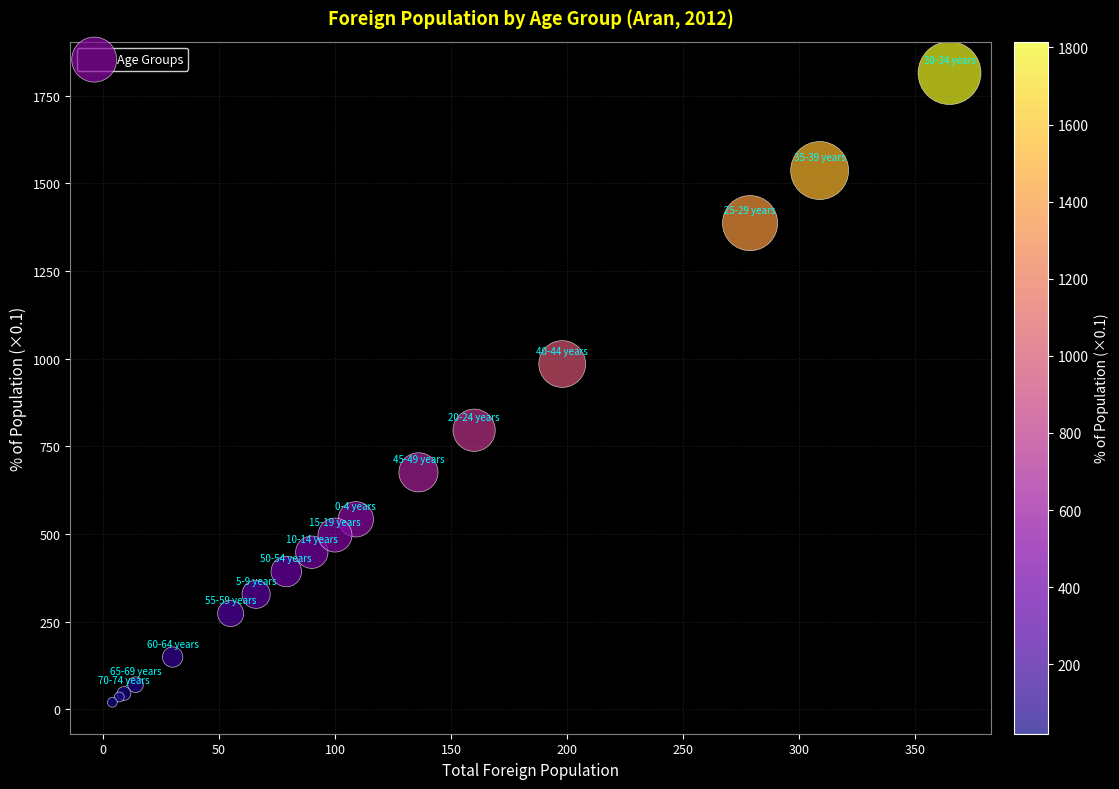

What Y value in the scatter plot is closest to 917?

985